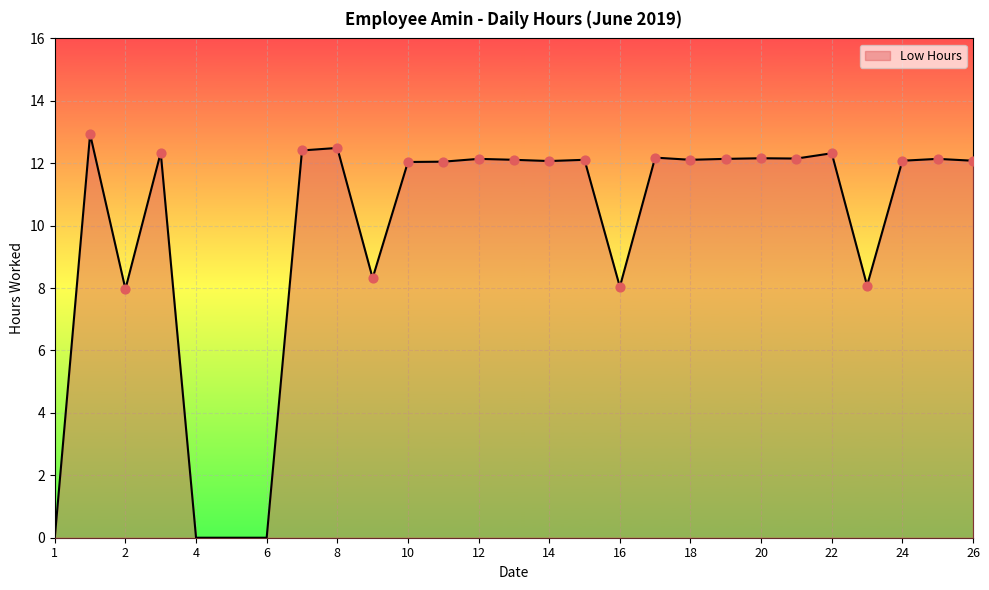

What is the greatest value displayed?

12.9